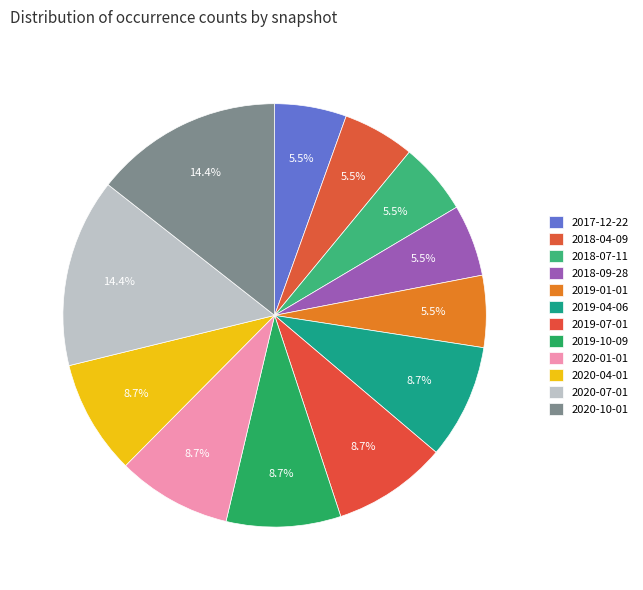

Count the number of slices in the pie.

12